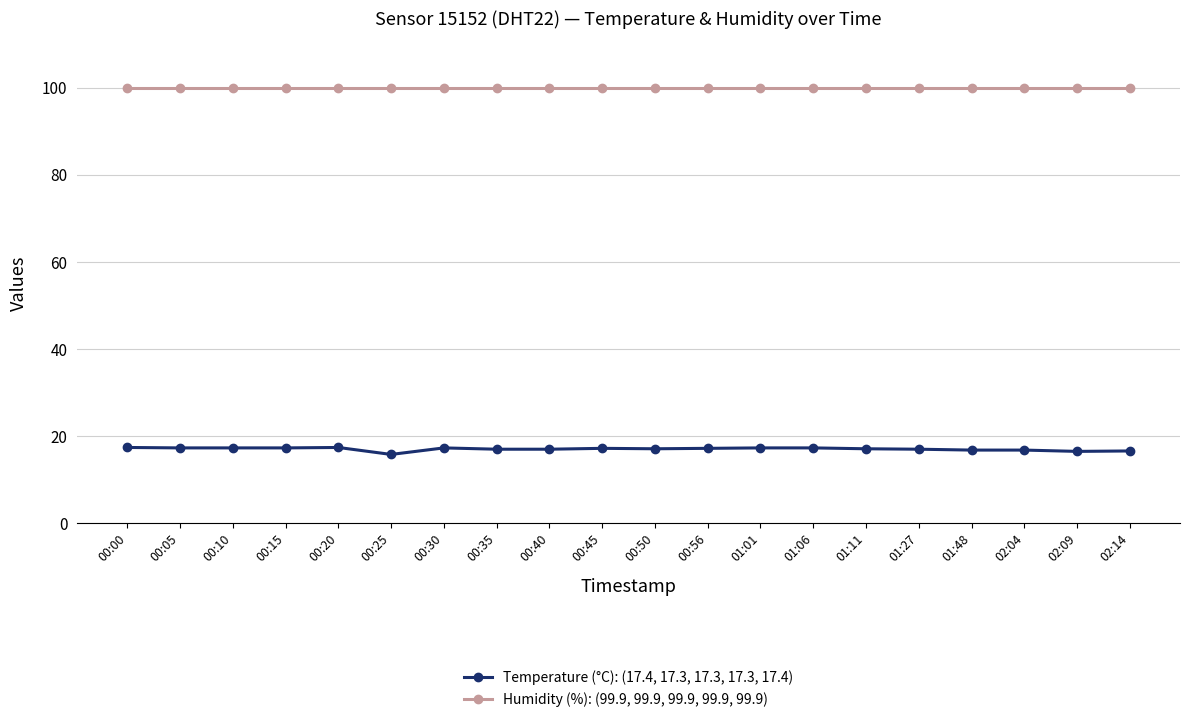

What is the label of the 4th point from the left?

00:15